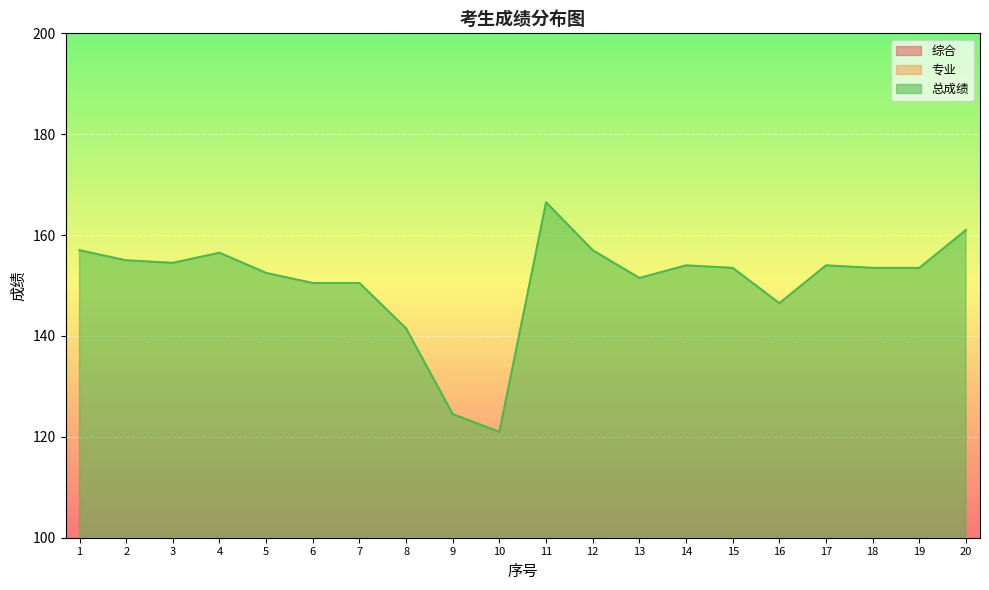

Is the value of 总成绩 at 2 greater than the value of 综合 at 15?

Yes